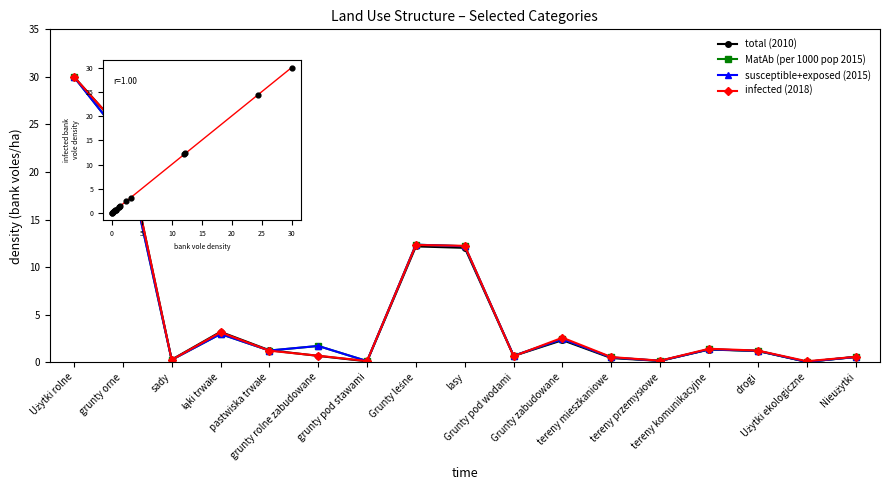

Is the value of infected (2018) at Grunty pod wodami greater than the value of total (2010) at Użytki rolne?

No